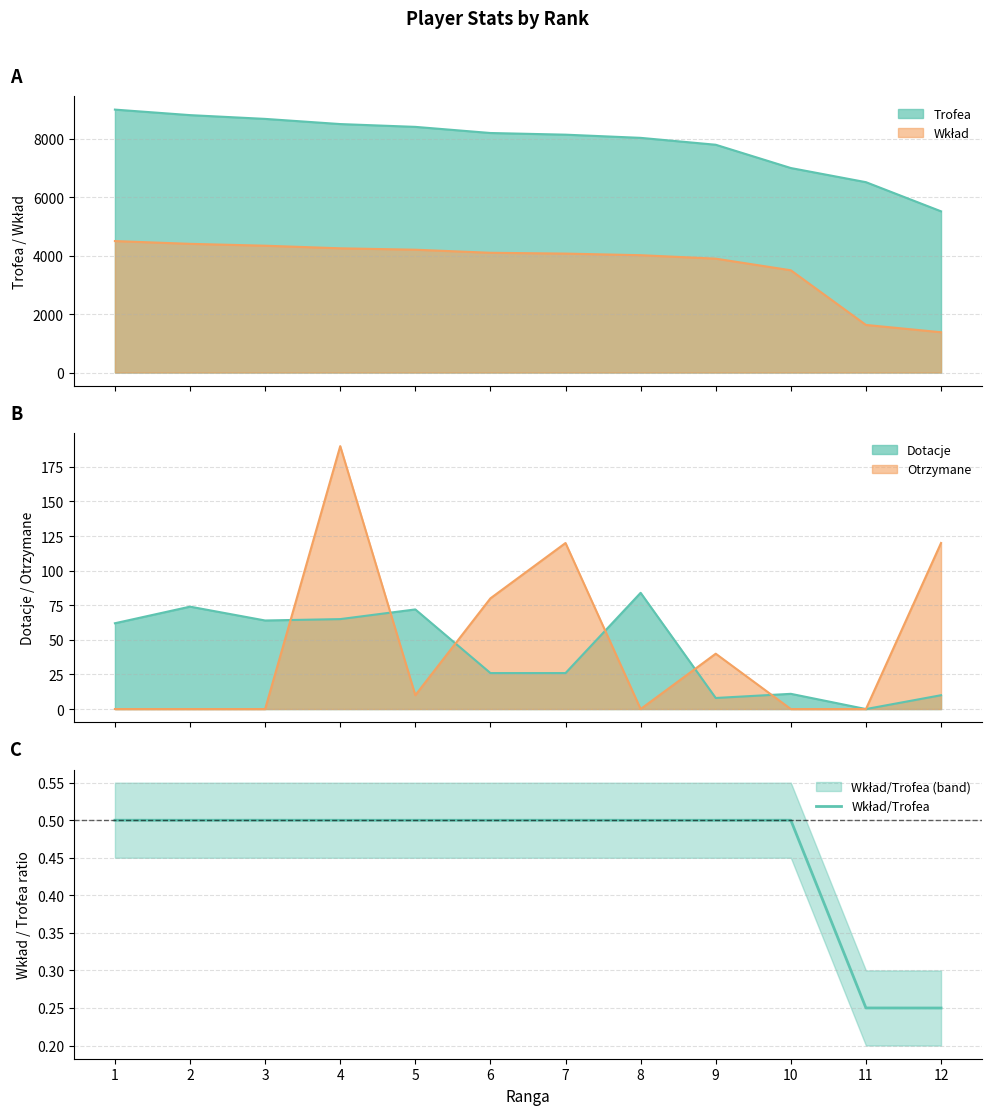

True or false: the data shows 0.8 at 2.

False